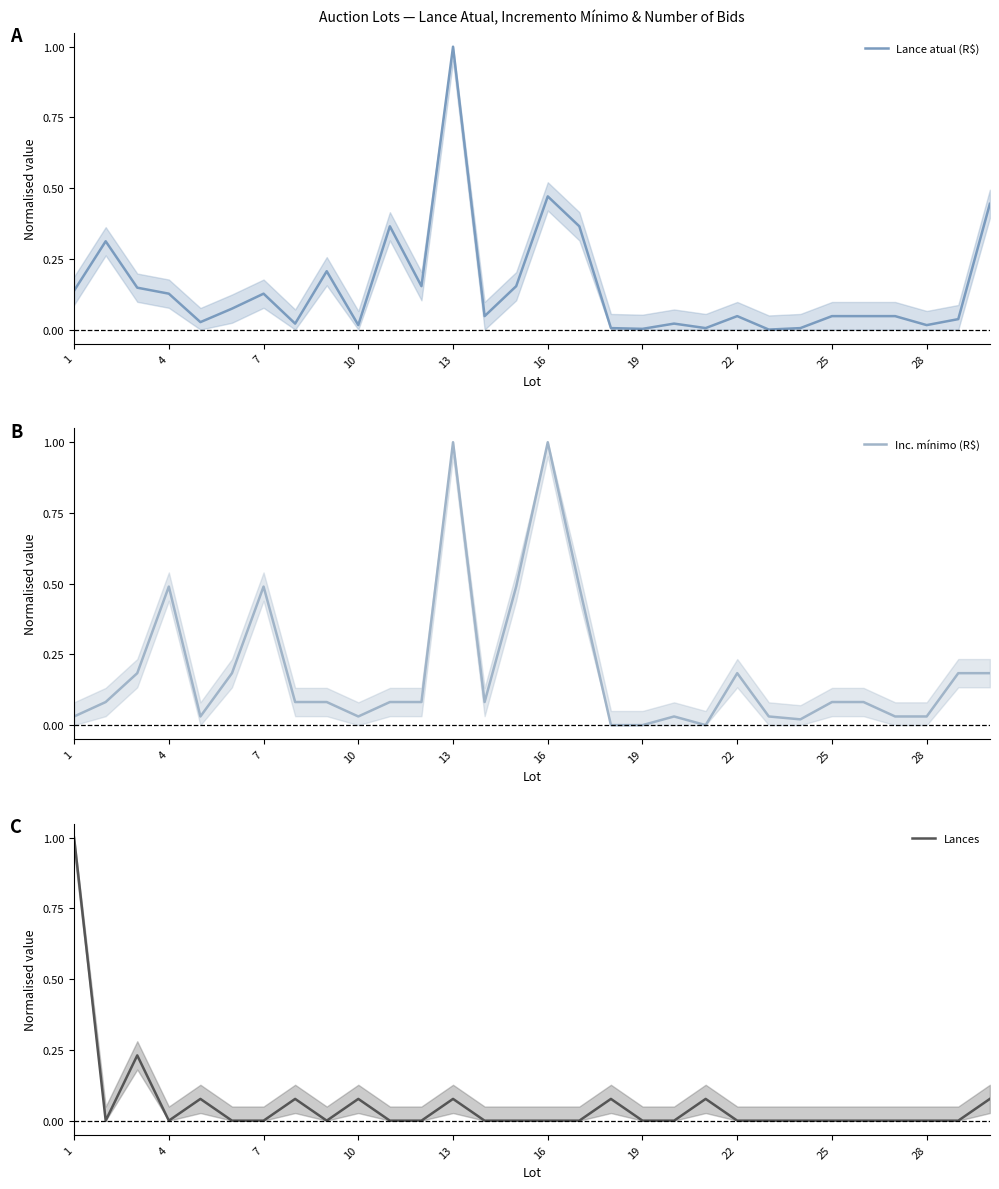

How many lines are shown in the chart?

3